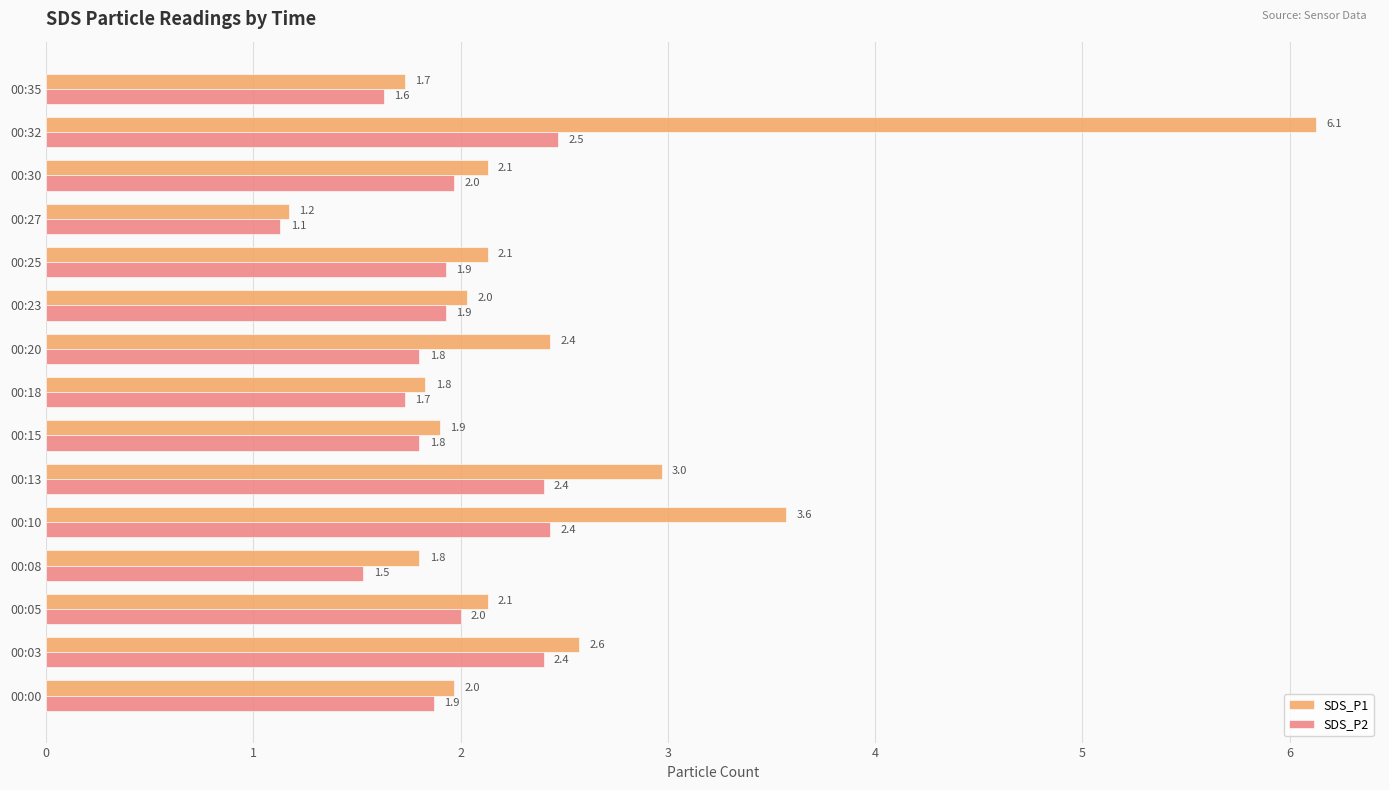

Between 00:13 and 00:30, which series saw the biggest shift?

SDS_P1